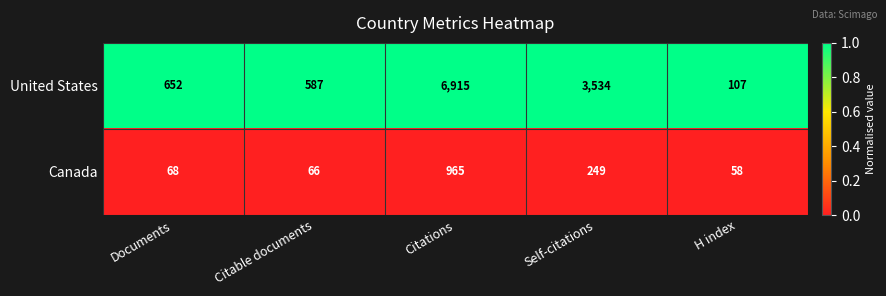

List the series in order of their peak value, highest first.

United States, Canada